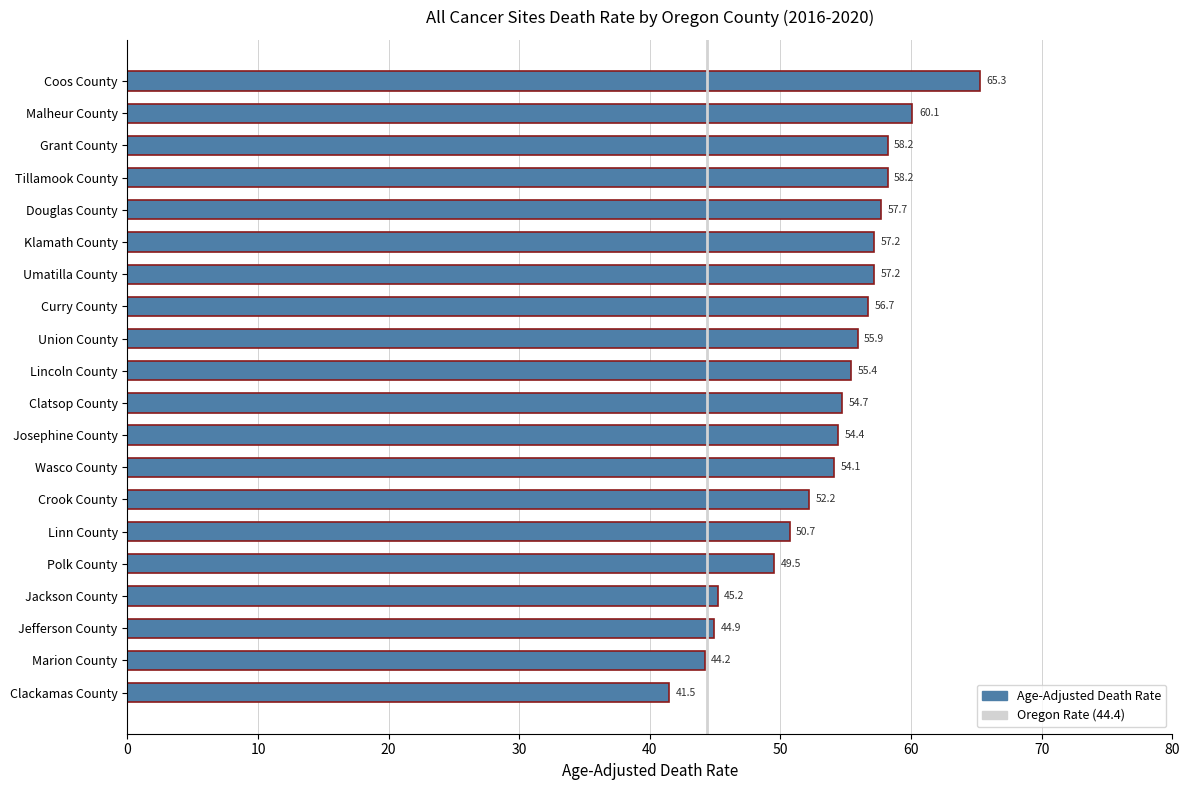

What is the average value?

53.7